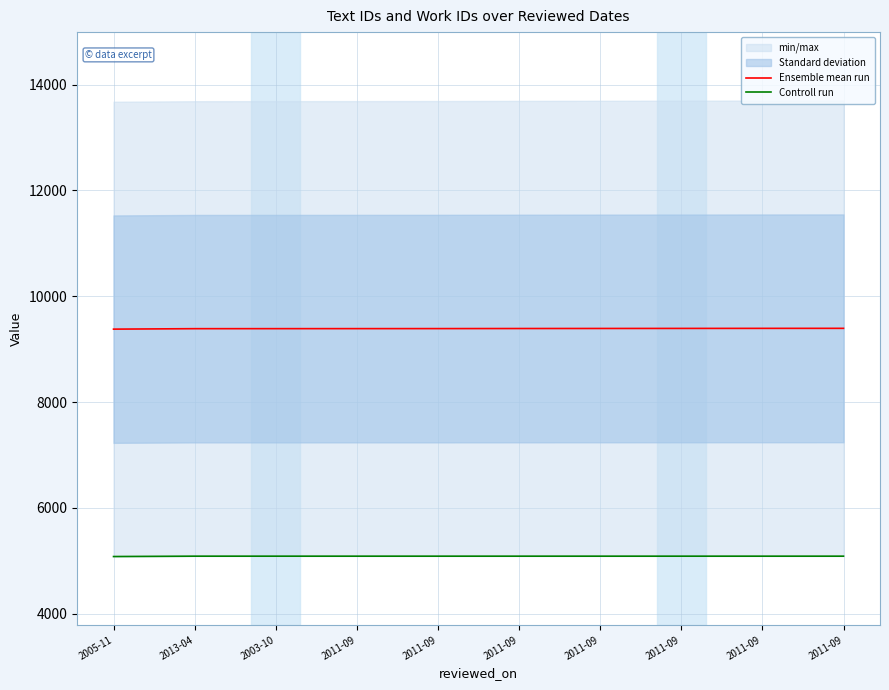

Which series has the largest total across all categories?

Ensemble mean run